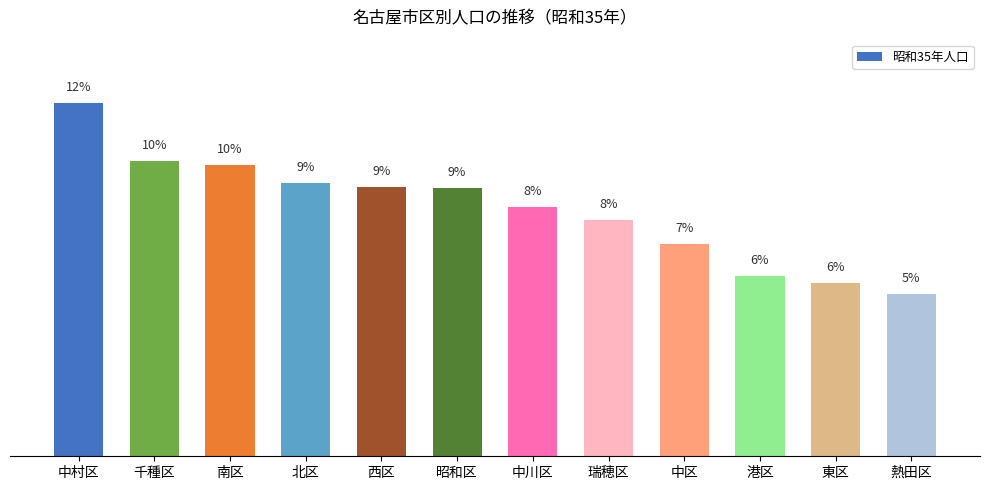

True or false: the data shows 5.8 at 東区.

True